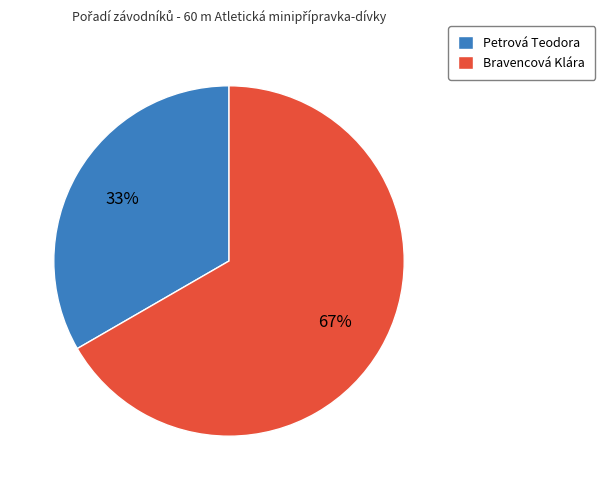

Is it true that Petrová Teodora is 33% of the pie?

True